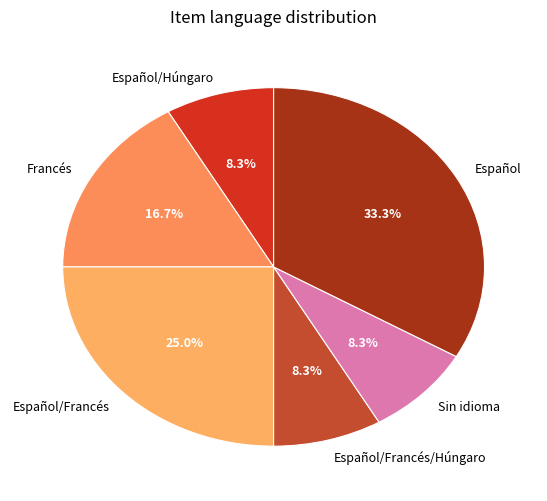

How many segments does this pie chart have?

6